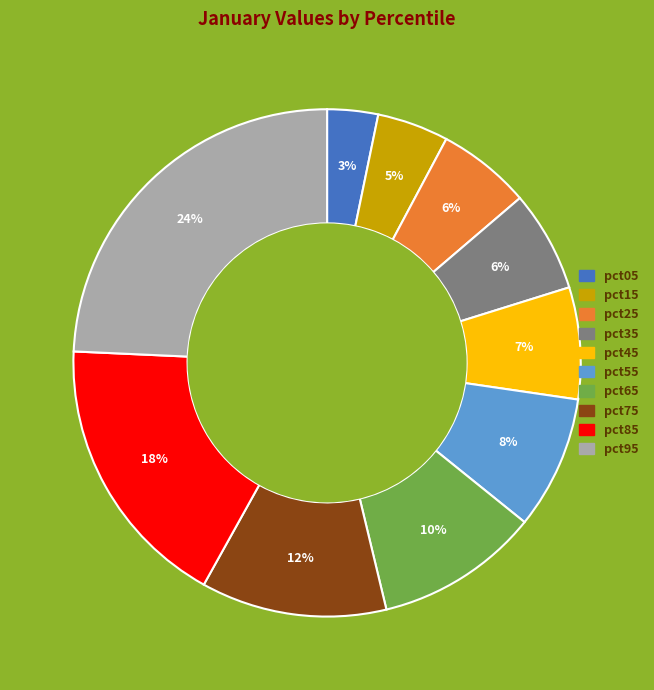

Which category has the smallest portion of the pie?

pct05